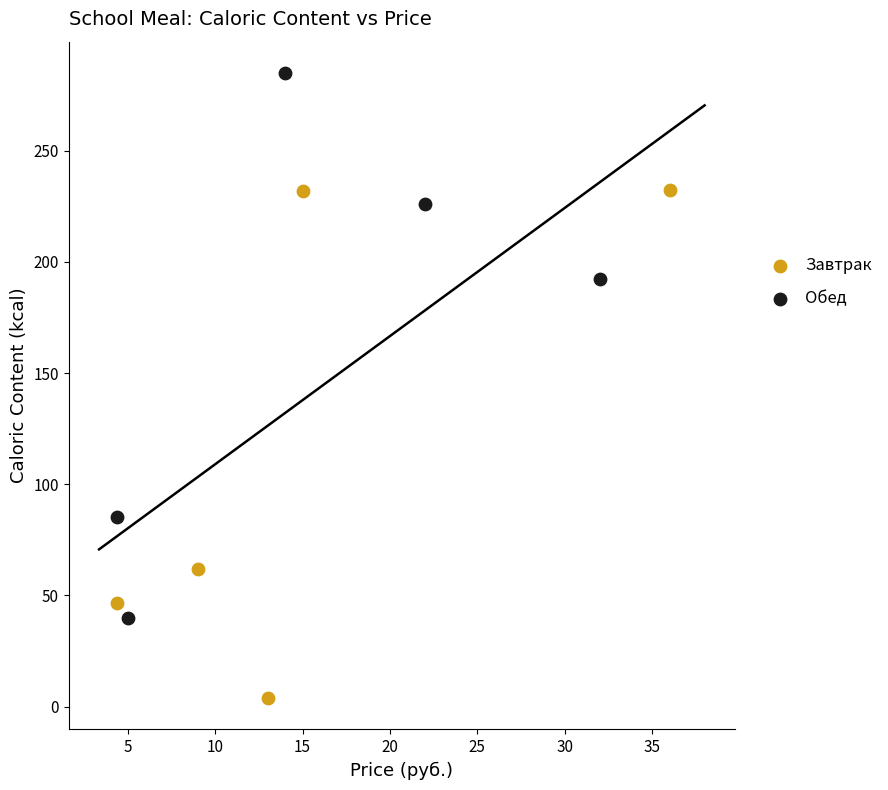

Which series contains the highest Y value?

Обед